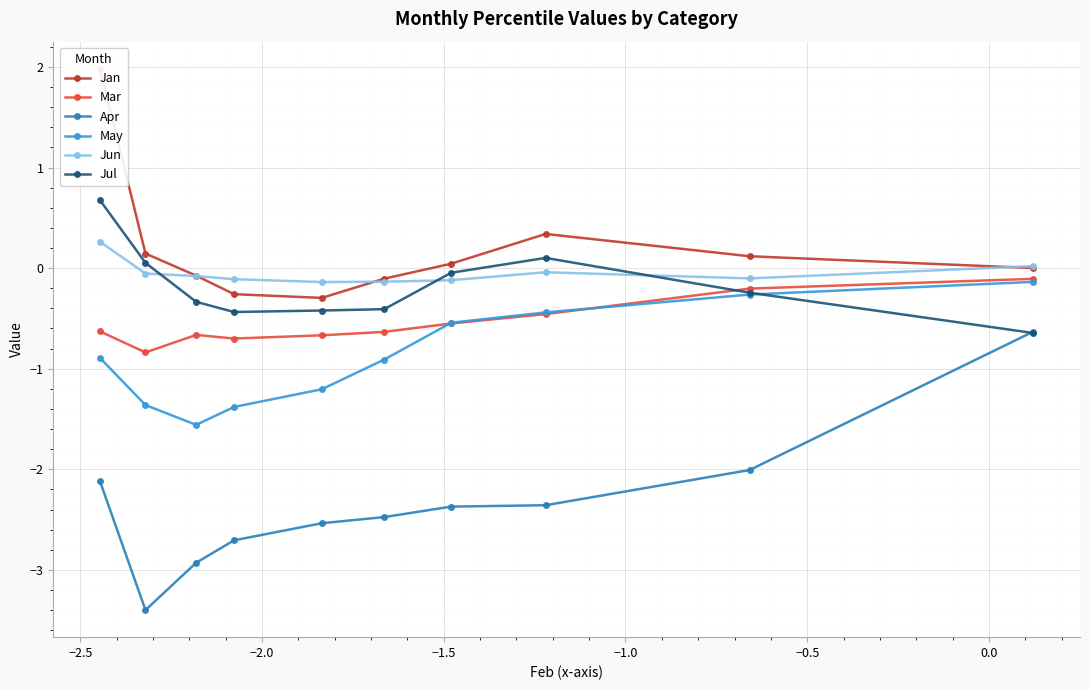

How many values in Jan are below zero?

4